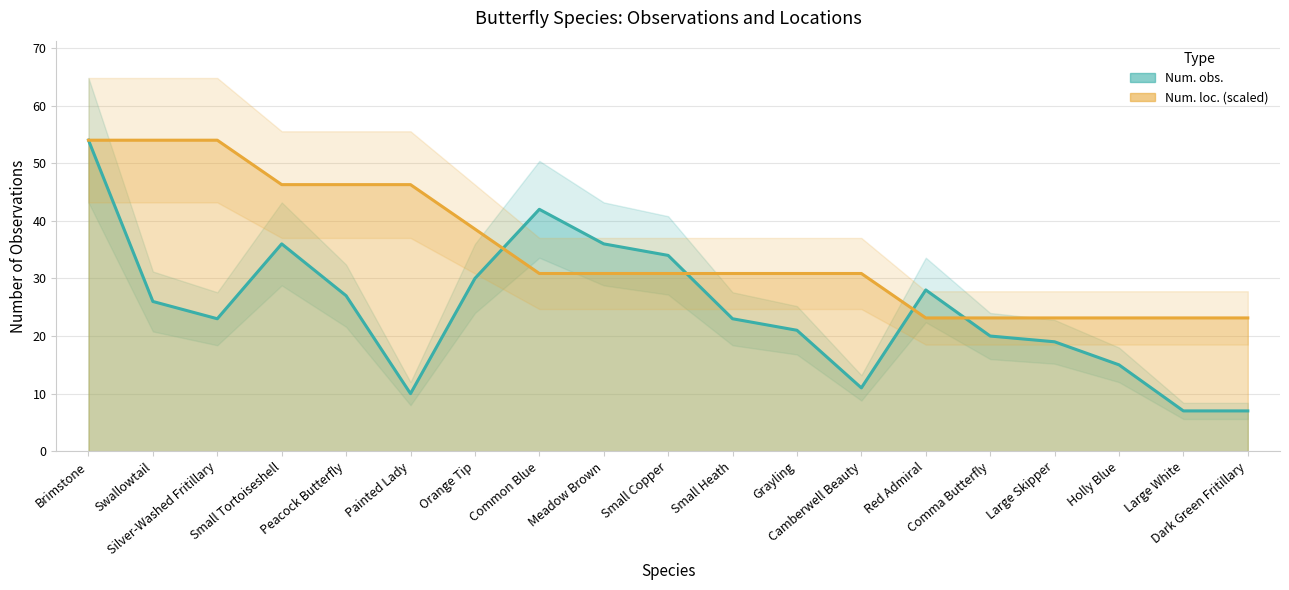

Count the number of data series in this chart.

2